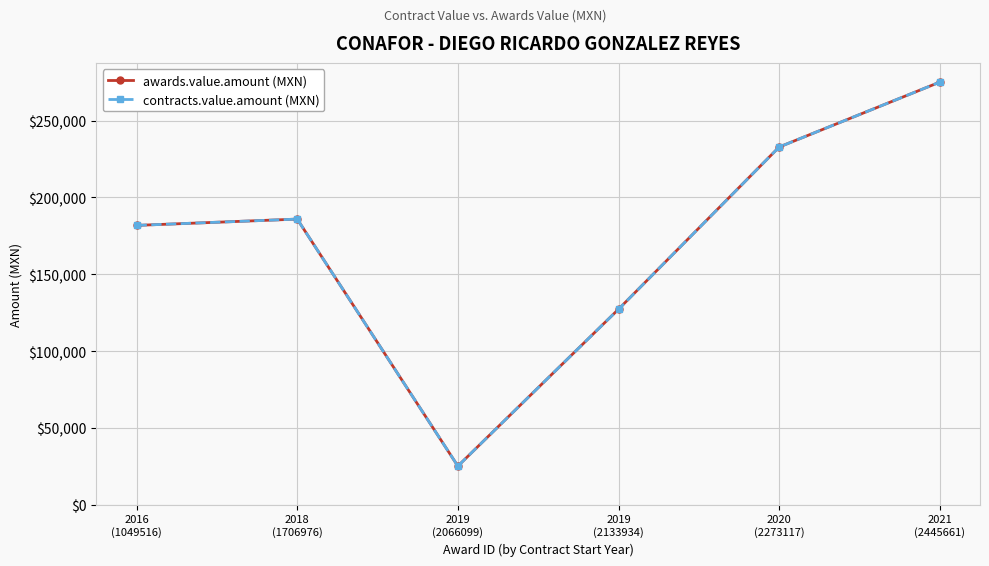

Where is the first local minimum for contracts.value.amount (MXN)?

2019
(2066099)